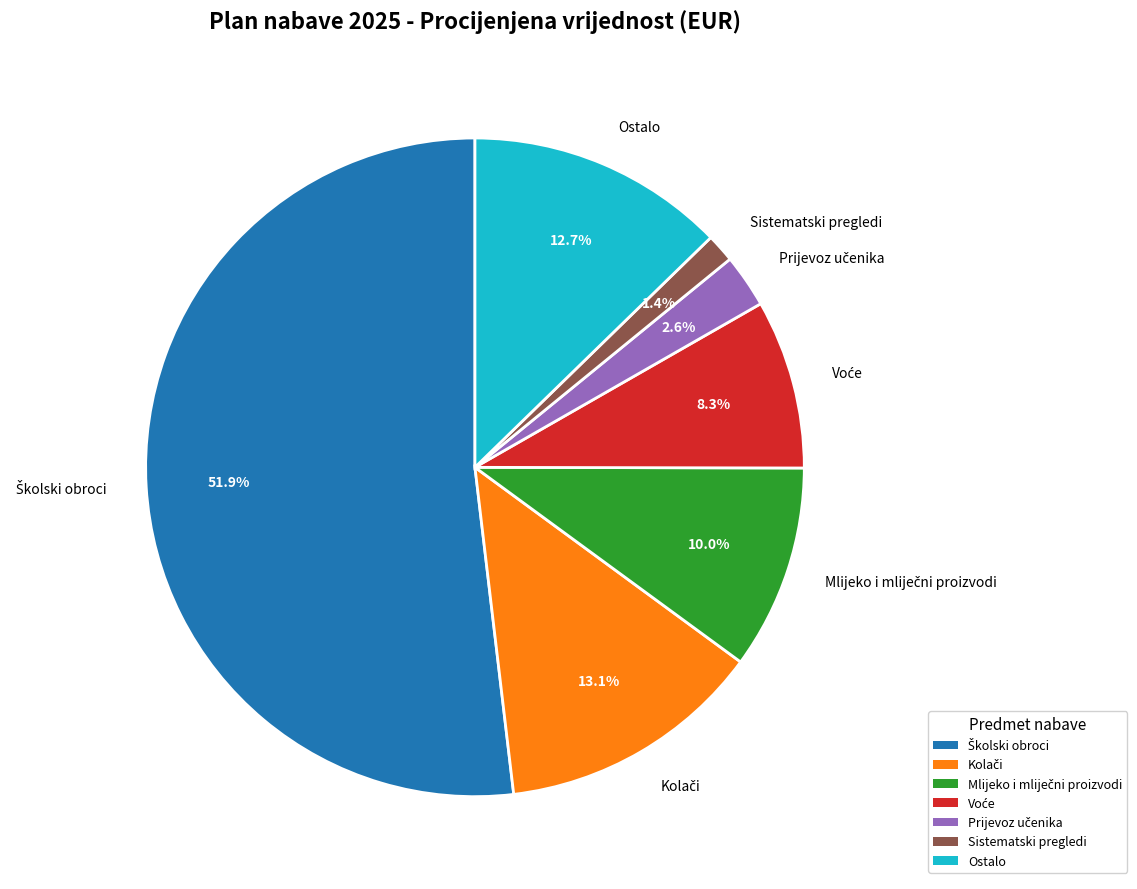

What is the smallest slice in the pie chart?

Sistematski pregledi